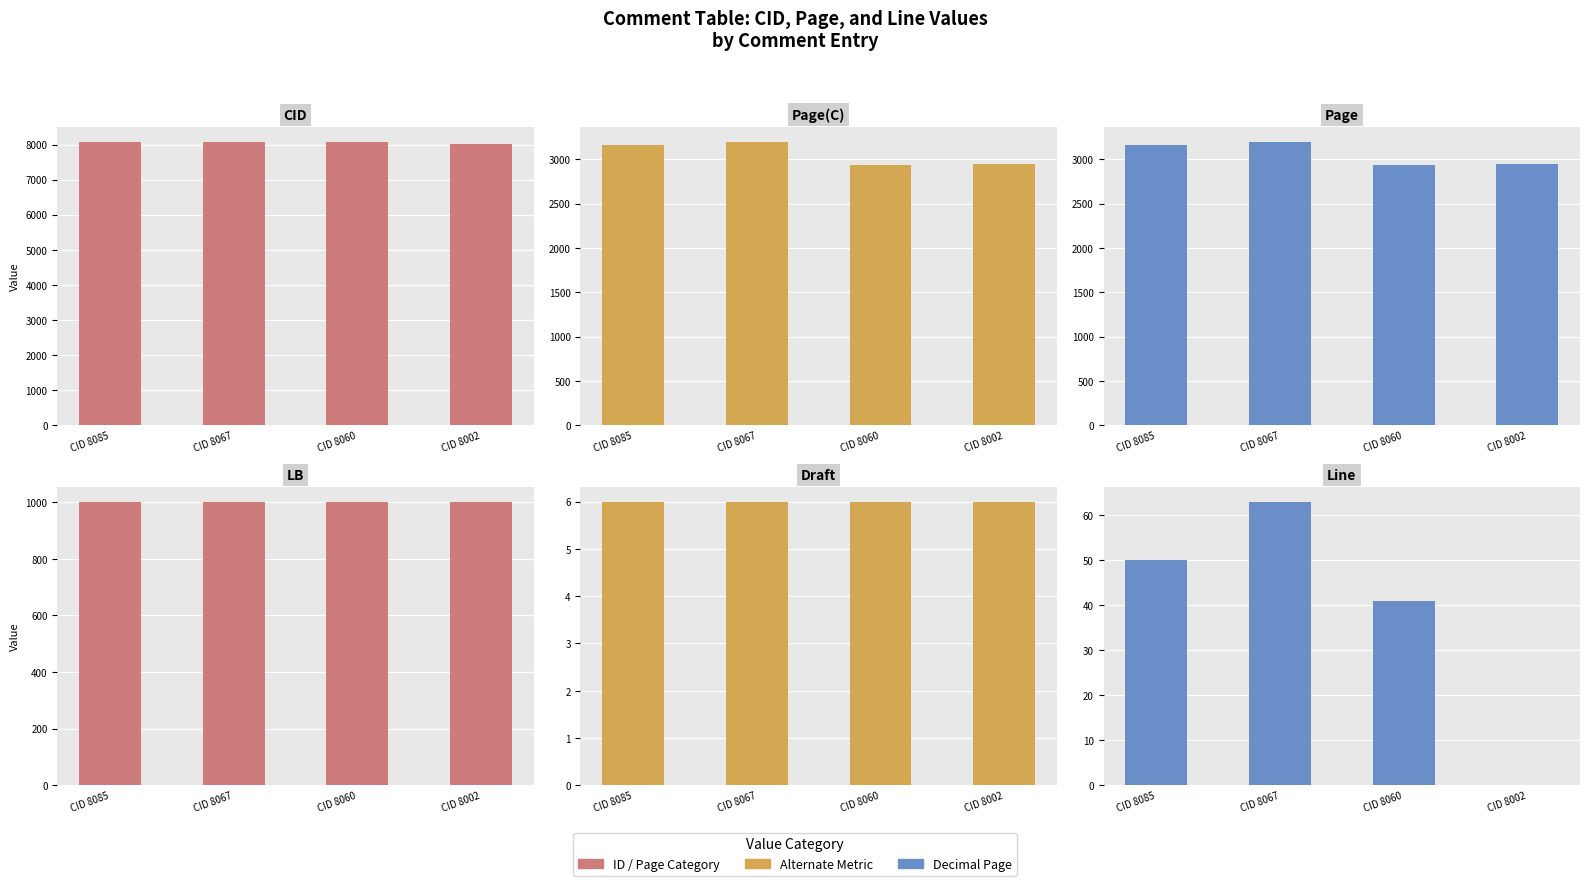

How many values in the Page(C) series are below 3163?

2